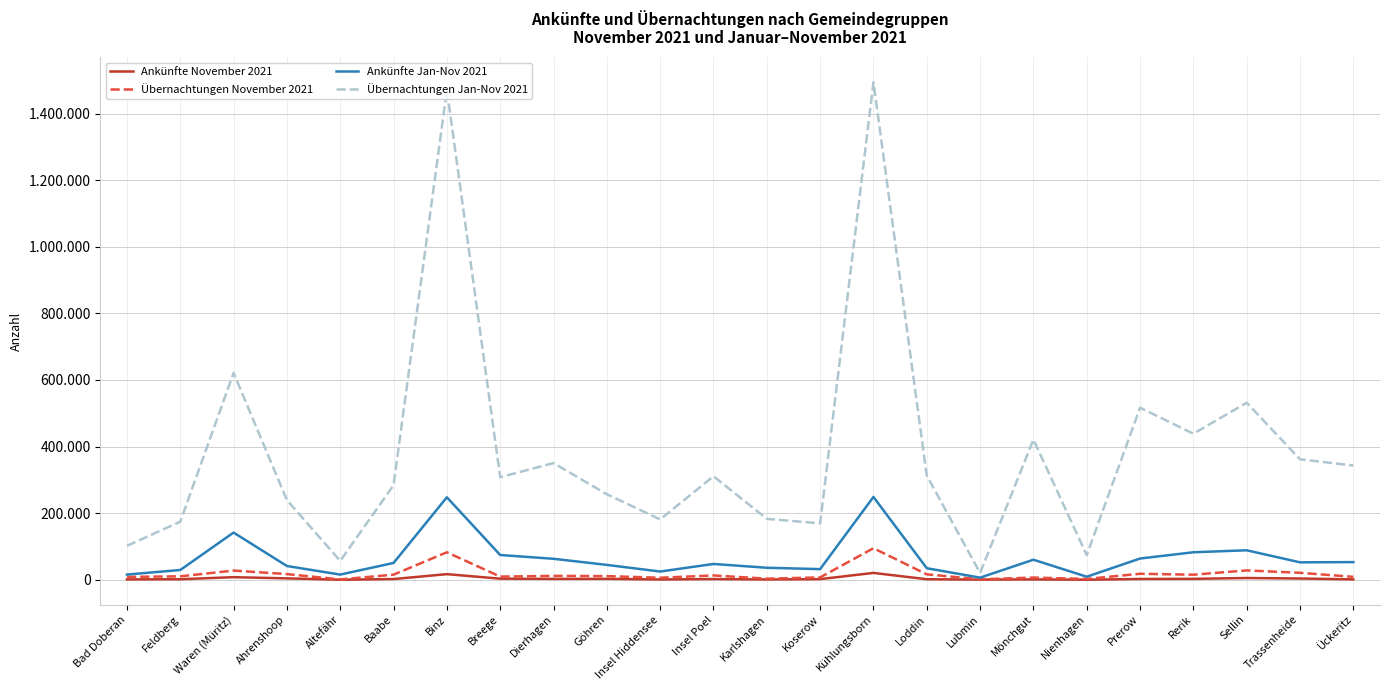

Does the chart have visible grid lines?

Yes